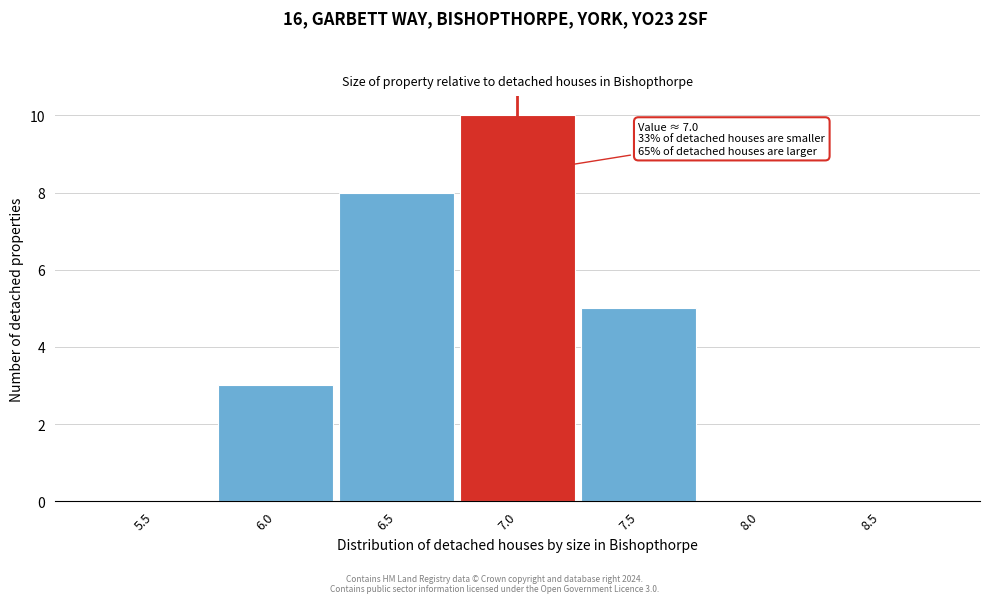

Reading left to right, list all the values displayed in this chart.

5.5=0	6.0=3	6.5=8	7.0=10	7.5=5	8.0=0	8.5=0